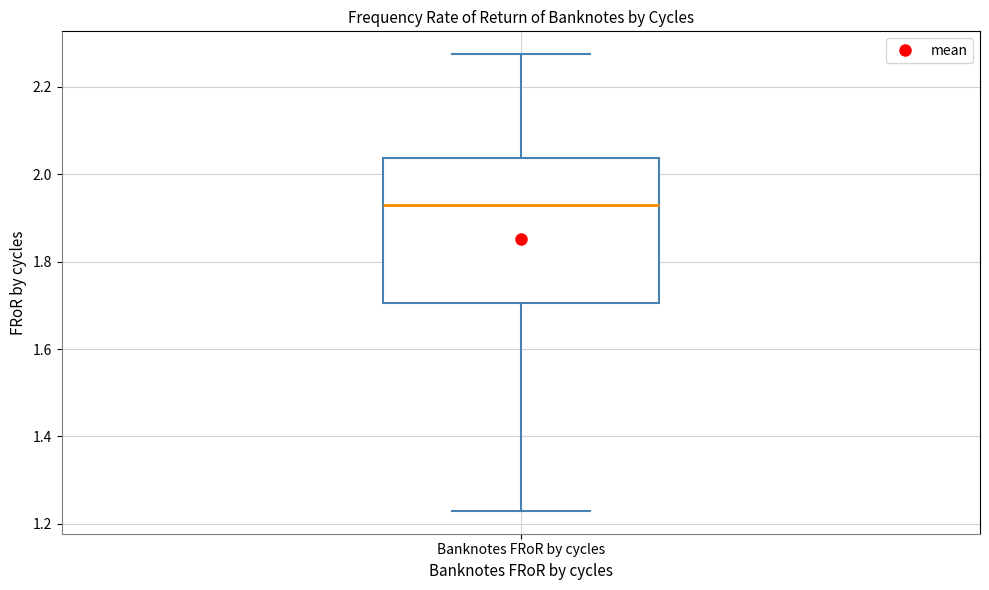

Transcribe this box plot: give where the median line is, the range the box spans, and where the two whiskers end, as read against the y-axis. The values are not printed on the chart, so give them approximately, as read against the axis.

median 1.92, box 1.70 to 2.04, whiskers 1.22 to 2.28